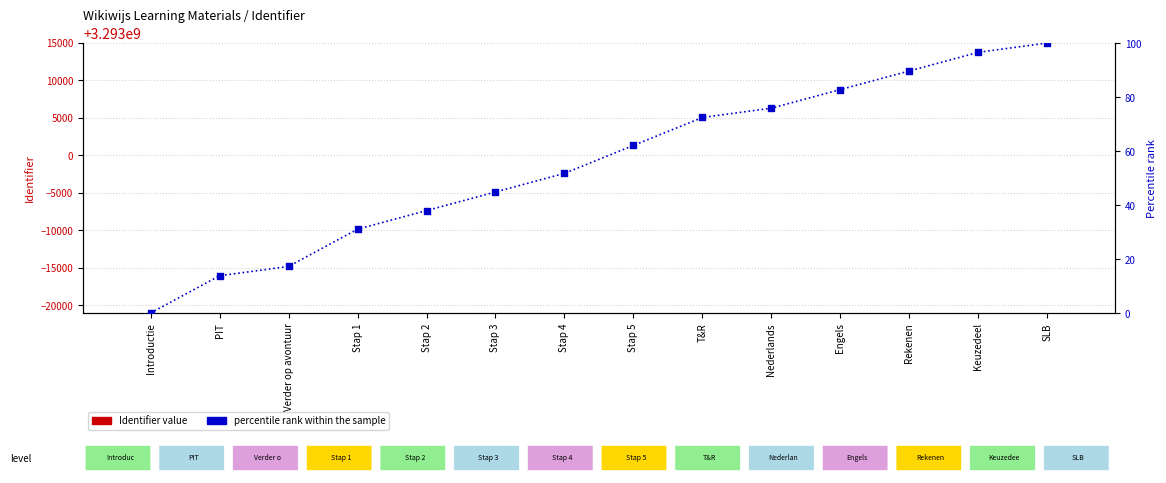

What are all the series names shown in the legend?

Identifier value, percentile rank